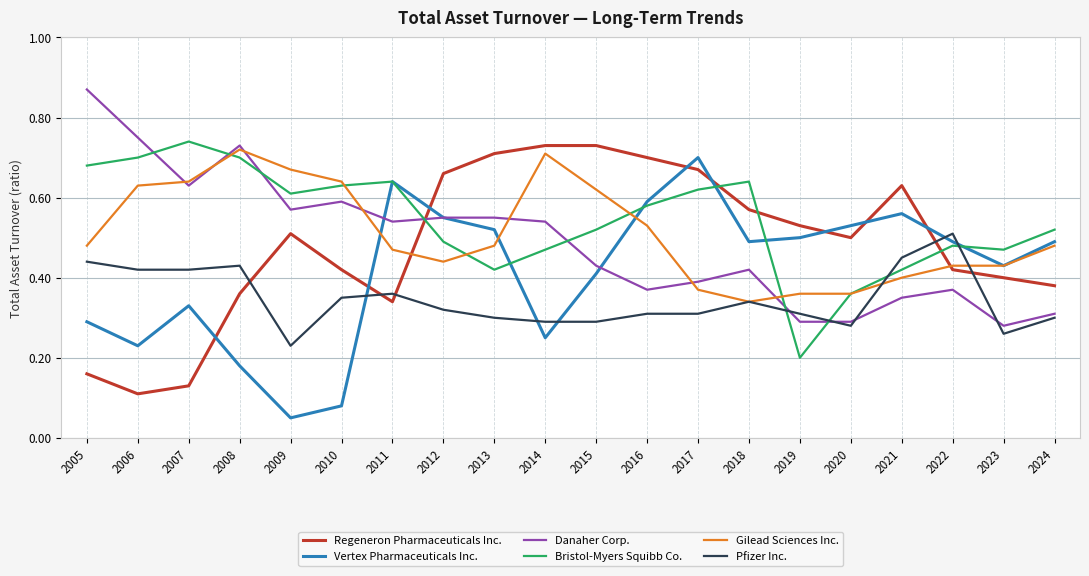

What are all the series names shown in the legend?

Regeneron Pharmaceuticals Inc., Vertex Pharmaceuticals Inc., Danaher Corp., Bristol-Myers Squibb Co., Gilead Sciences Inc., Pfizer Inc.